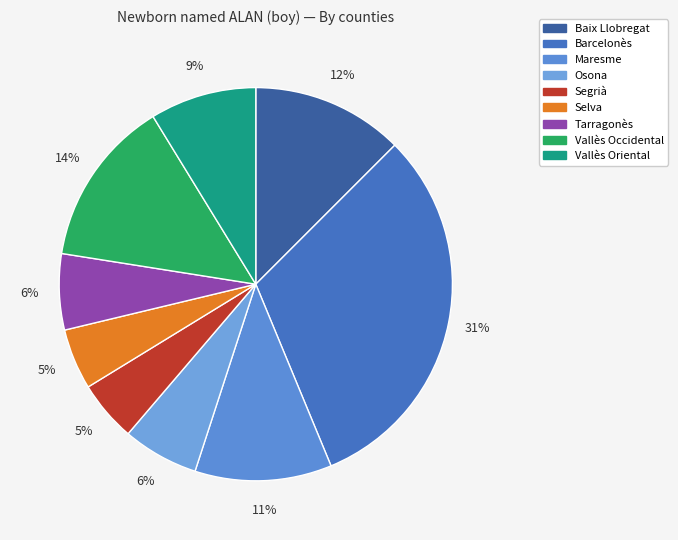

To the nearest percent, what is the combined percentage of Selva and Vallès Oriental?

14%